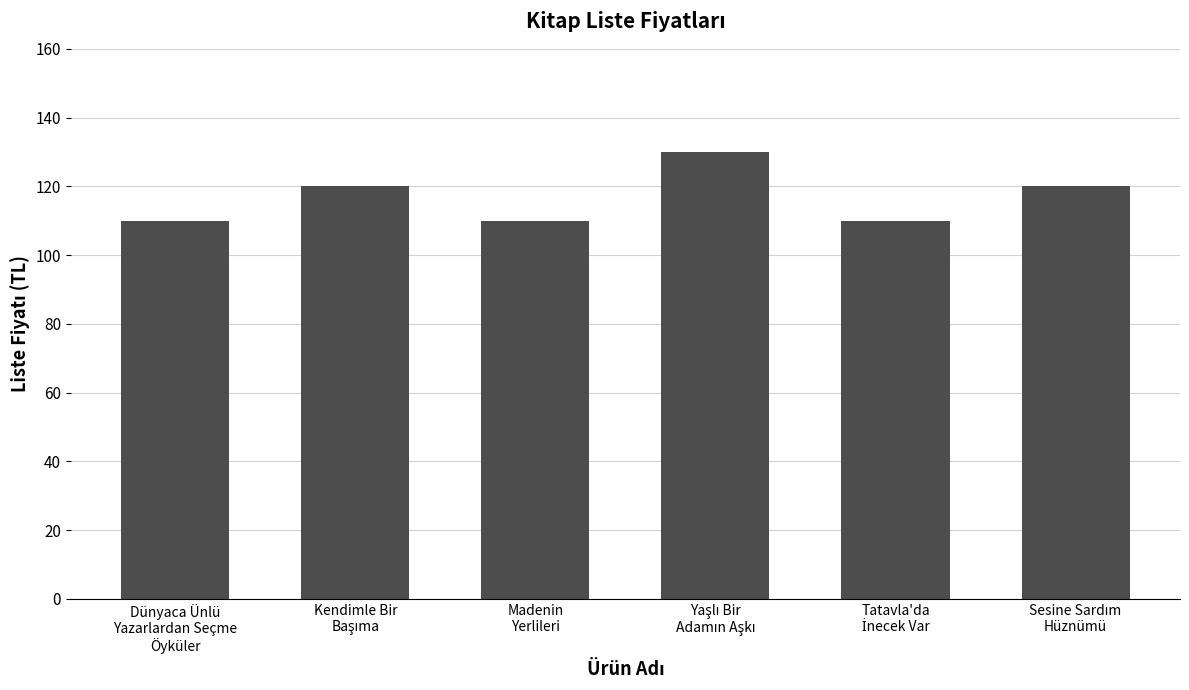

How many series are shown in this chart?

1